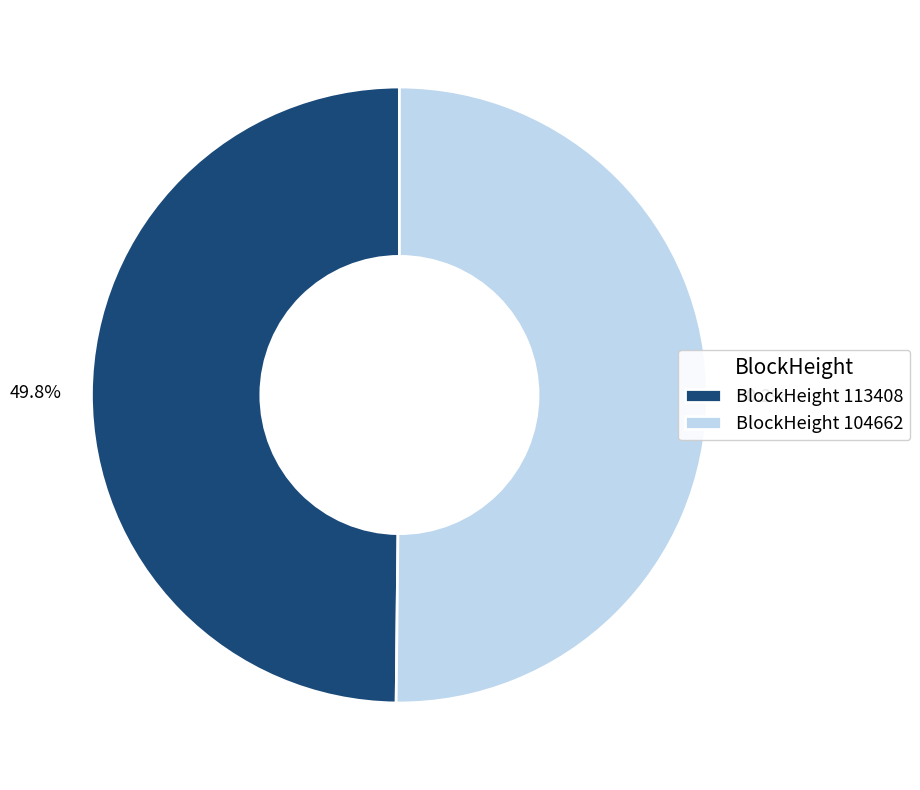

What is the ratio of the value at BlockHeight 113408 to the value at BlockHeight 104662?

1.0